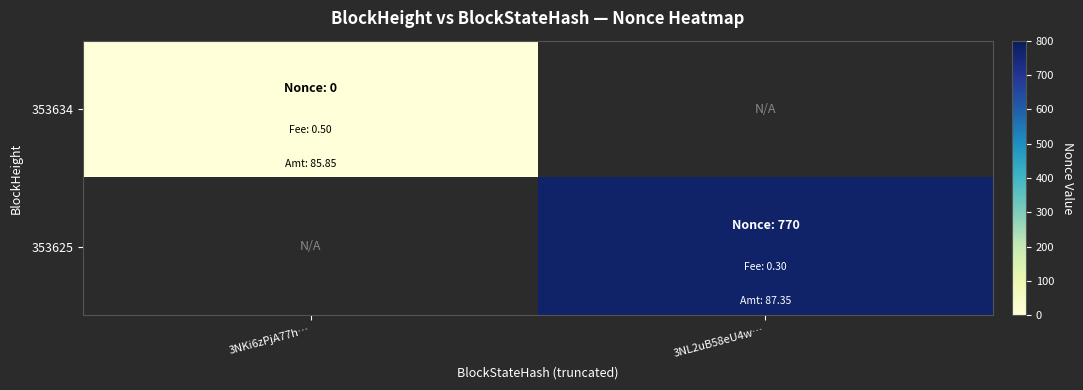

Rank the series at 3NKi6zPjA77h… from highest to lowest value.

353634, 353625